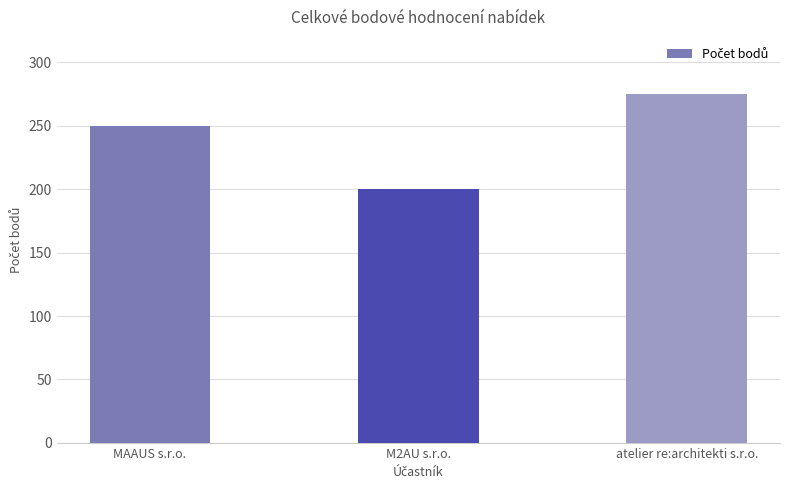

Is it true that the value at MAAUS s.r.o. is 250?

True